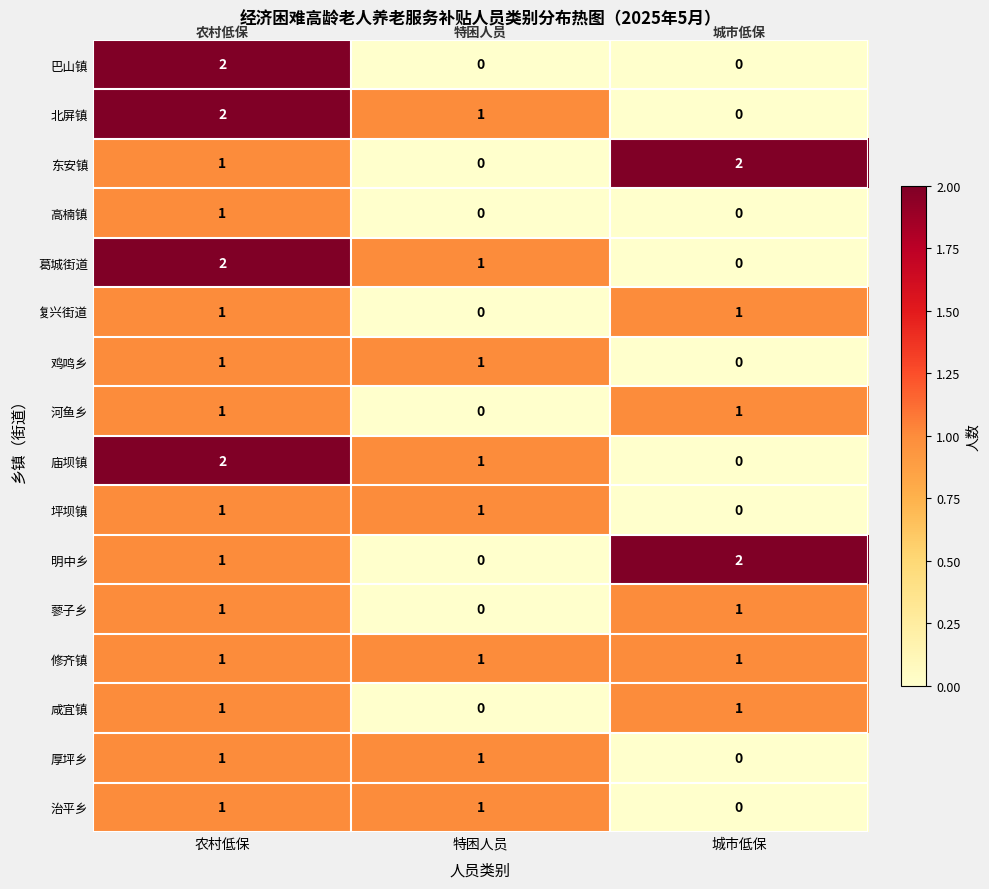

What is the total value across all series at 农村低保?

20